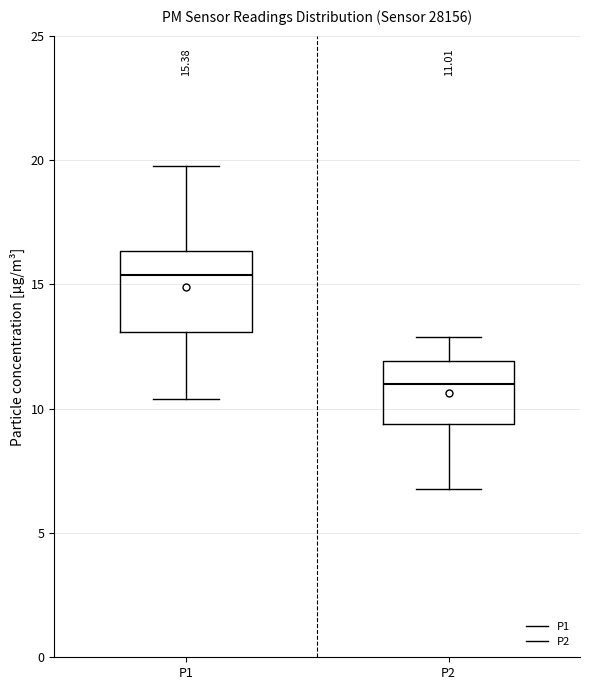

Which box's median line is the lowest?

P2